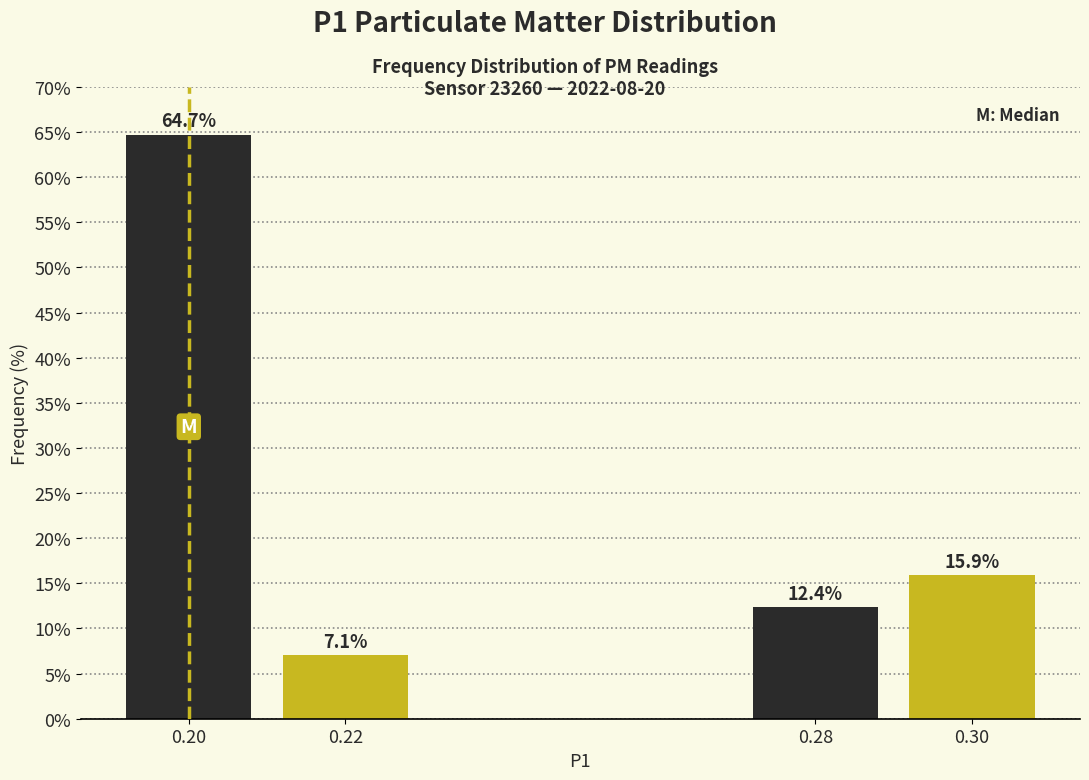

Reading left to right, transcribe all the data shown in this chart.

0.20=64.7	0.22=7.1	0.28=12.4	0.30=15.9